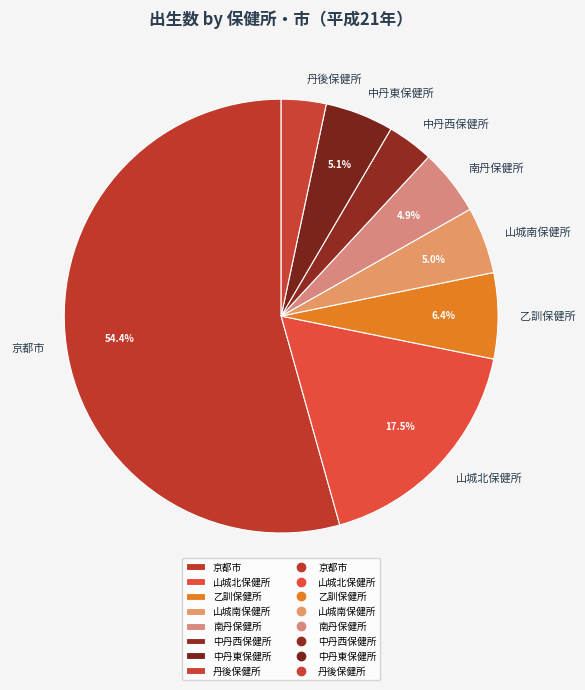

Combined, do 山城南保健所 and 中丹西保健所 account for over 50%?

No